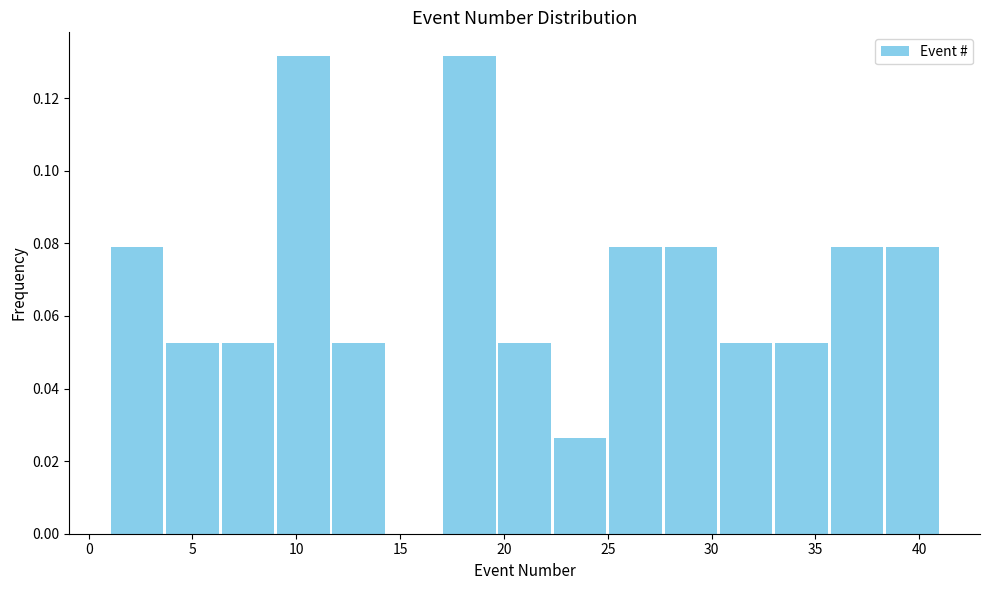

Reading left to right, list every bar in this chart as the range it spans on the x-axis followed by its height. Neither the bar edges nor the heights are printed on the chart, so give them approximately, as read against the axes.

1.0 to 3.5: 0.078
3.5 to 6.5: 0.052
6.5 to 9.0: 0.052
9.0 to 11.5: 0.132
11.5 to 14.5: 0.052
14.5 to 17.0: 0
17.0 to 19.5: 0.132
19.5 to 22.5: 0.052
22.5 to 25.0: 0.026
25.0 to 27.5: 0.078
27.5 to 30.5: 0.078
30.5 to 33.0: 0.052
33.0 to 35.5: 0.052
35.5 to 38.5: 0.078
38.5 to 41.0: 0.078